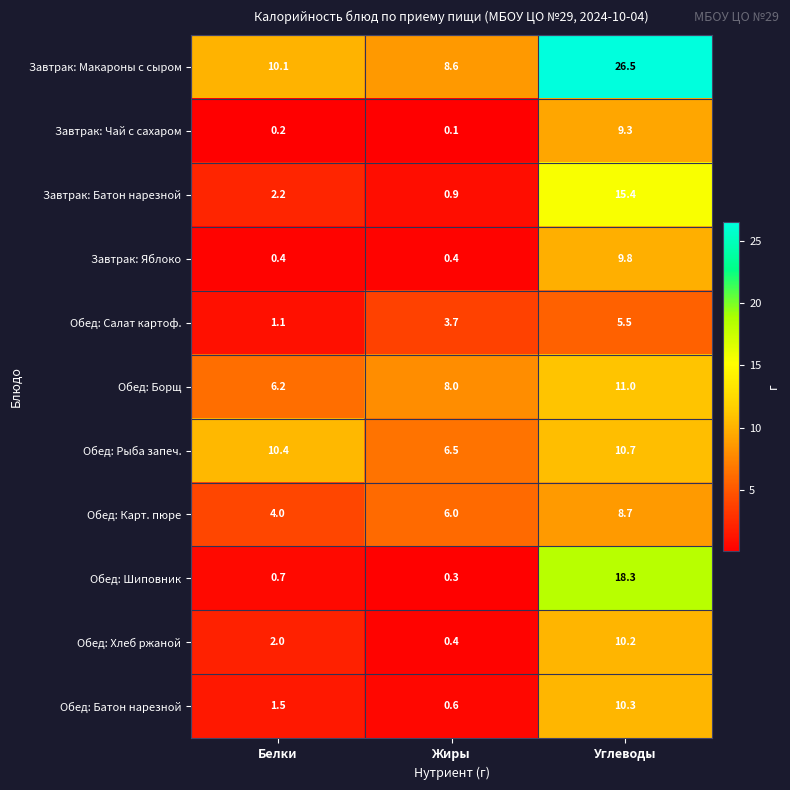

List the series in order of their peak value, highest first.

Завтрак: Макароны с сыром, Обед: Шиповник, Завтрак: Батон нарезной, Обед: Борщ, Обед: Рыба запеч., Обед: Батон нарезной, Обед: Хлеб ржаной, Завтрак: Яблоко, Завтрак: Чай с сахаром, Обед: Карт. пюре, Обед: Салат картоф.